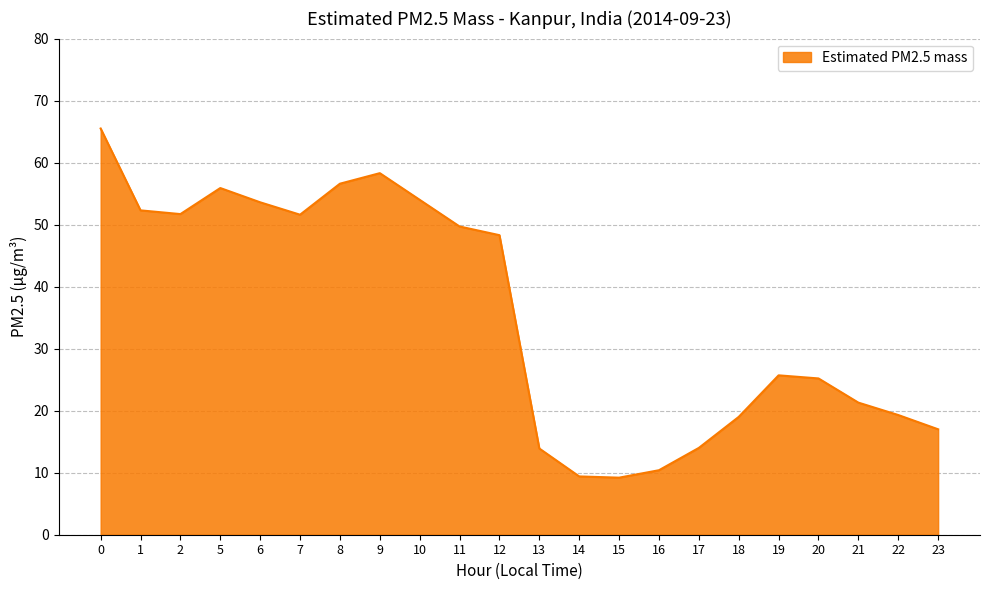

What is the minimum value shown in the chart?

9.2